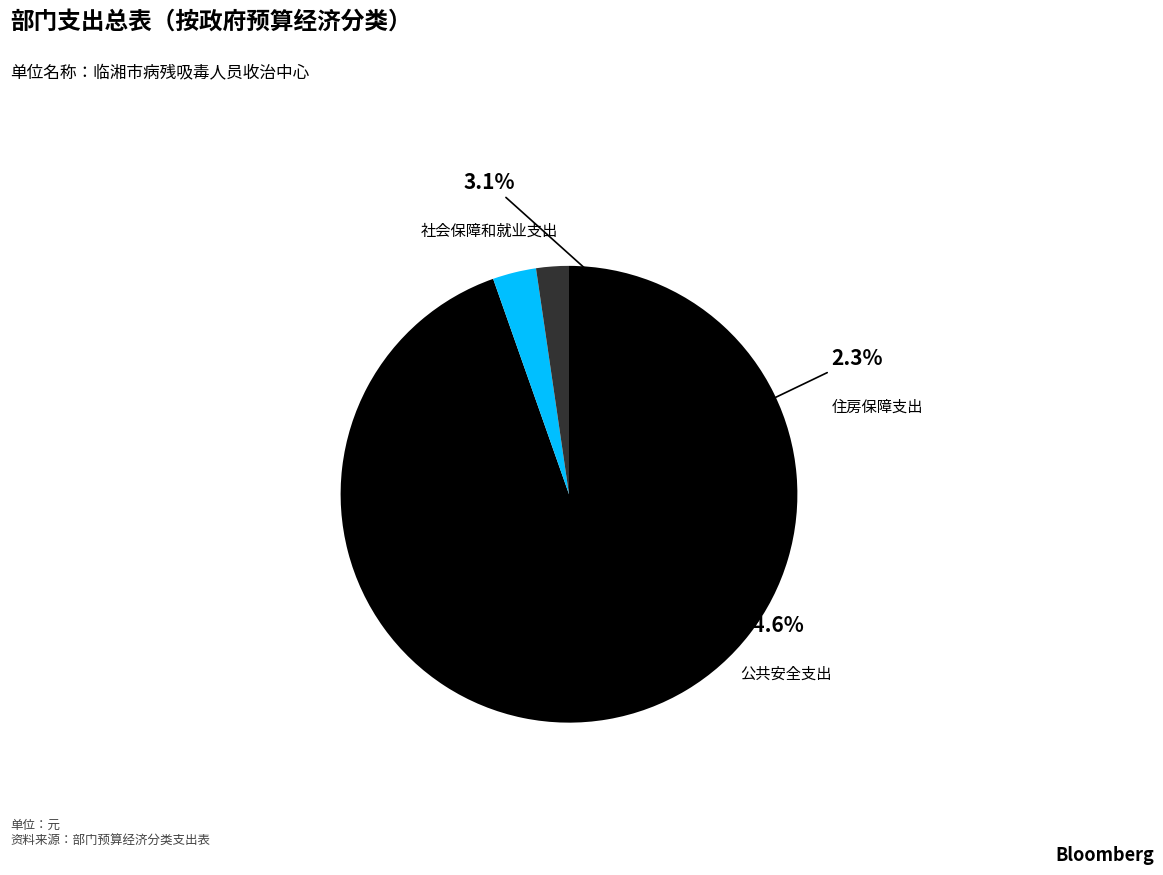

How many slices are in this pie chart?

3